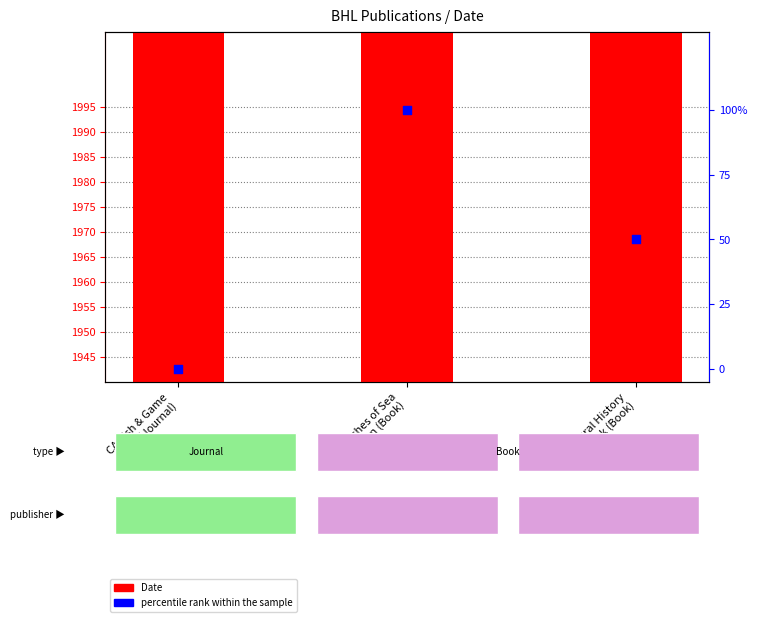

What are all the series names shown in the legend?

Date, percentile rank within the sample